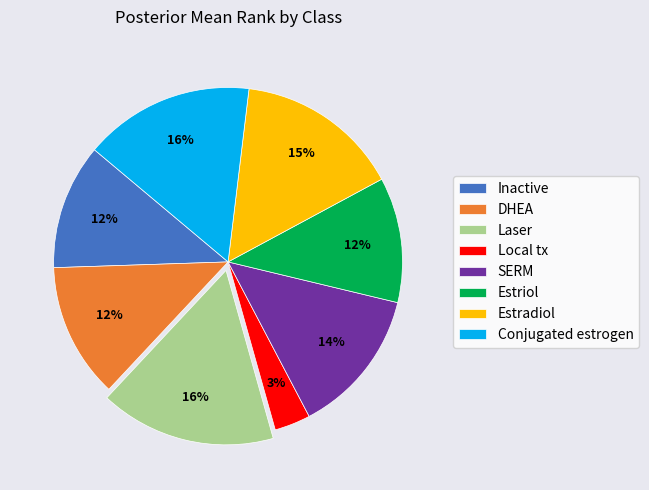

Is Estriol the majority of the pie?

No